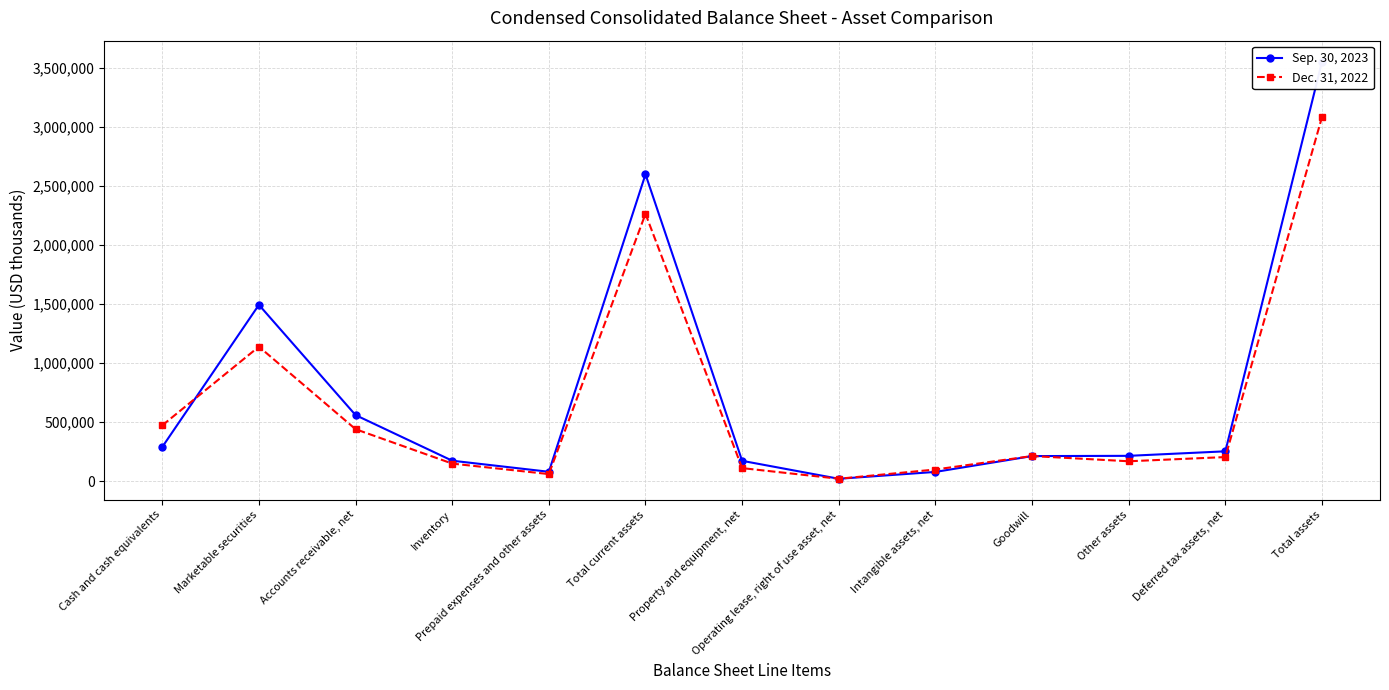

Does the chart have visible grid lines?

Yes